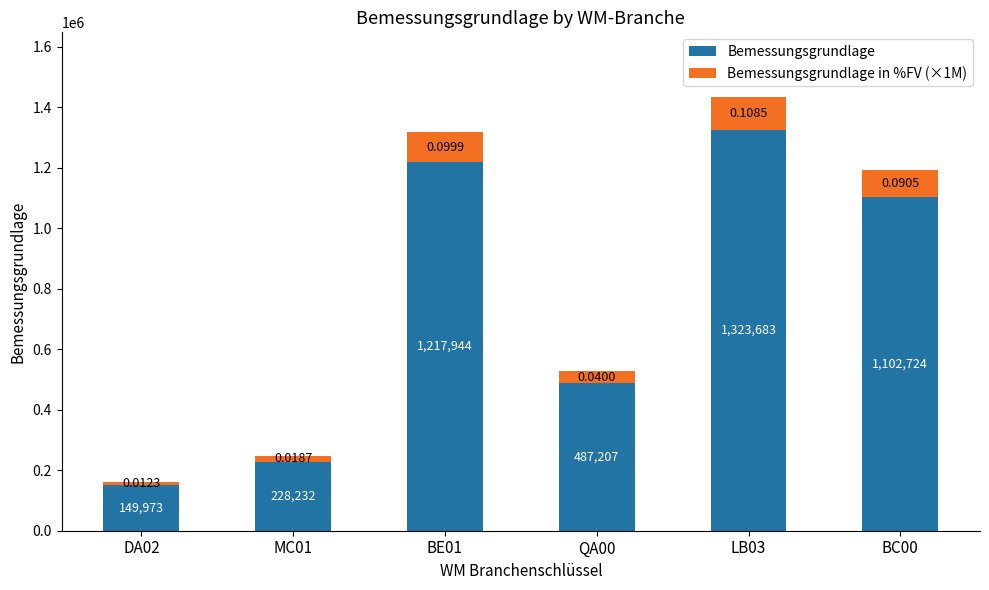

List the labels in order of Bemessungsgrundlage value, smallest first.

DA02, MC01, QA00, BC00, BE01, LB03